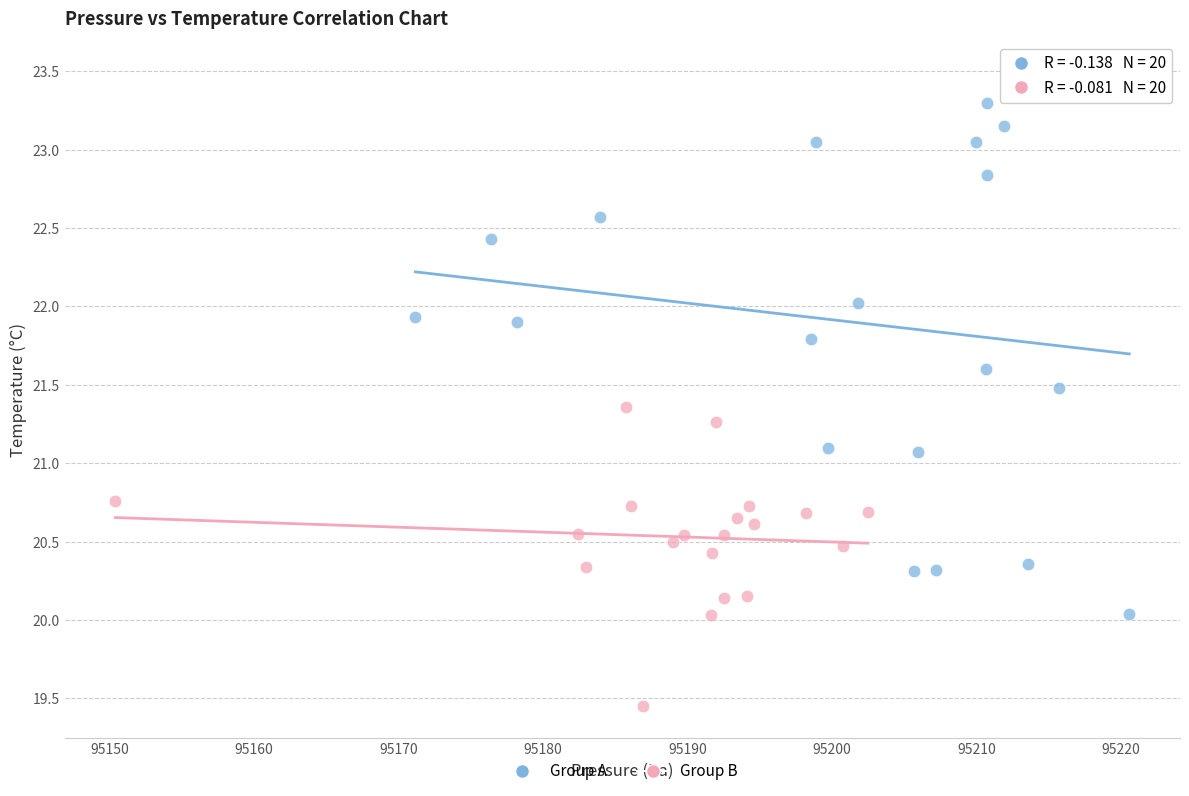

Which series reaches the minimum Y coordinate?

Group B